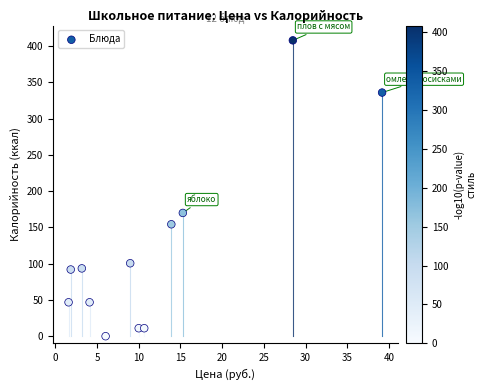

What Y value in the scatter plot is closest to 204?

170.0